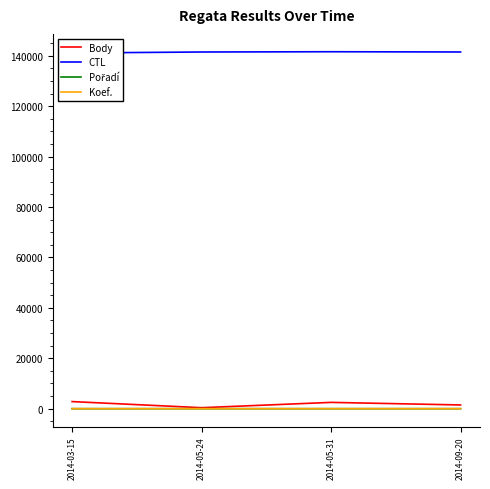

Reading right to left, transcribe all the data shown in this chart.

Body: 1479	2496	396	2812
CTL: 141512	141608	141504	141103
Pořadí: 7	3	4	2
Koef.: 4	4	2	4